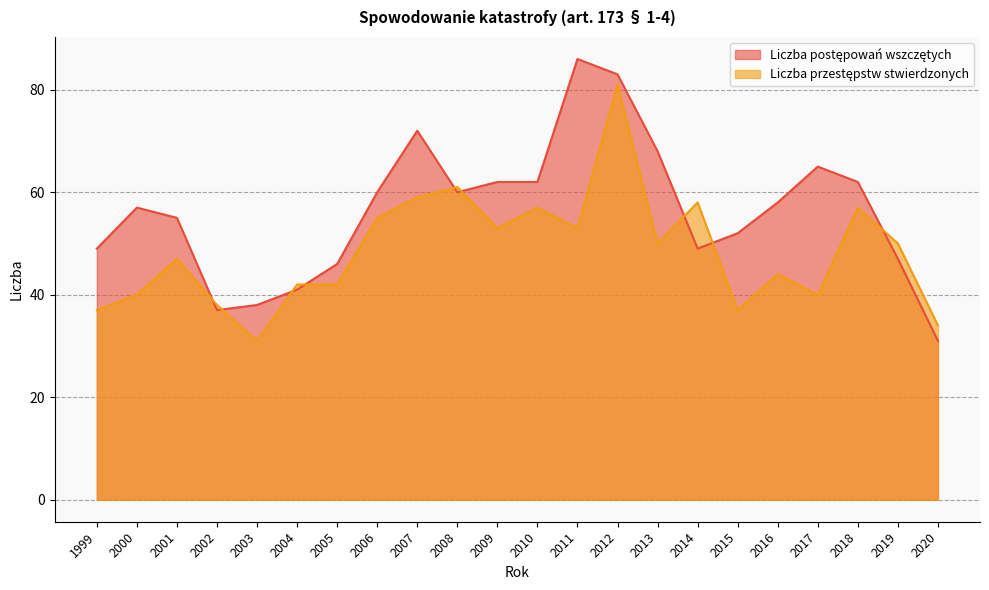

At which category is the sum across all series the highest?

2012